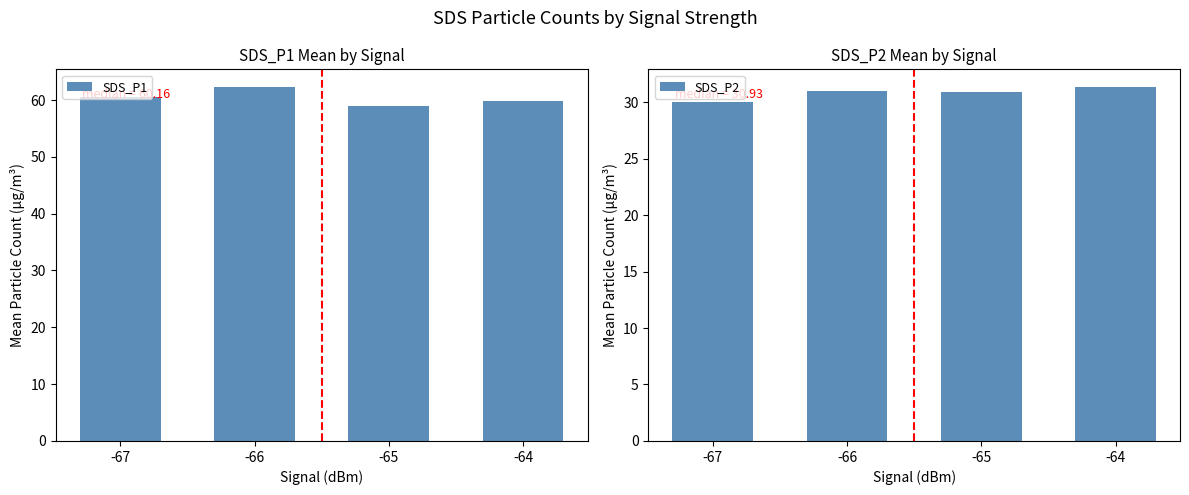

Are the bars horizontal?

No